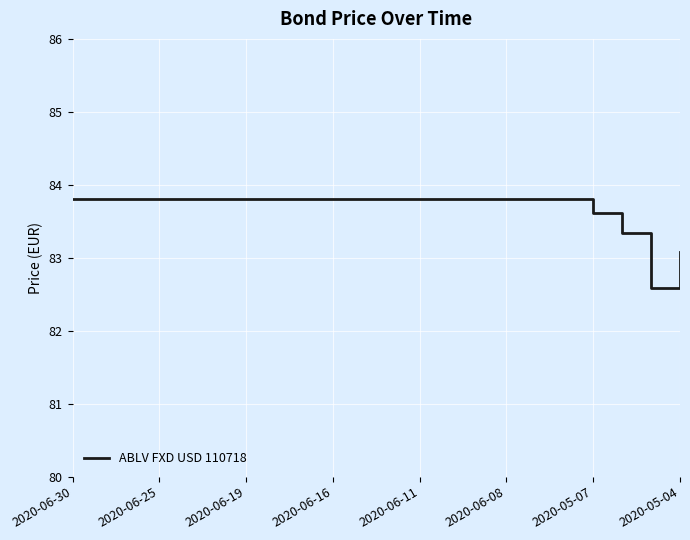

What is the maximum value shown in the chart?

83.8